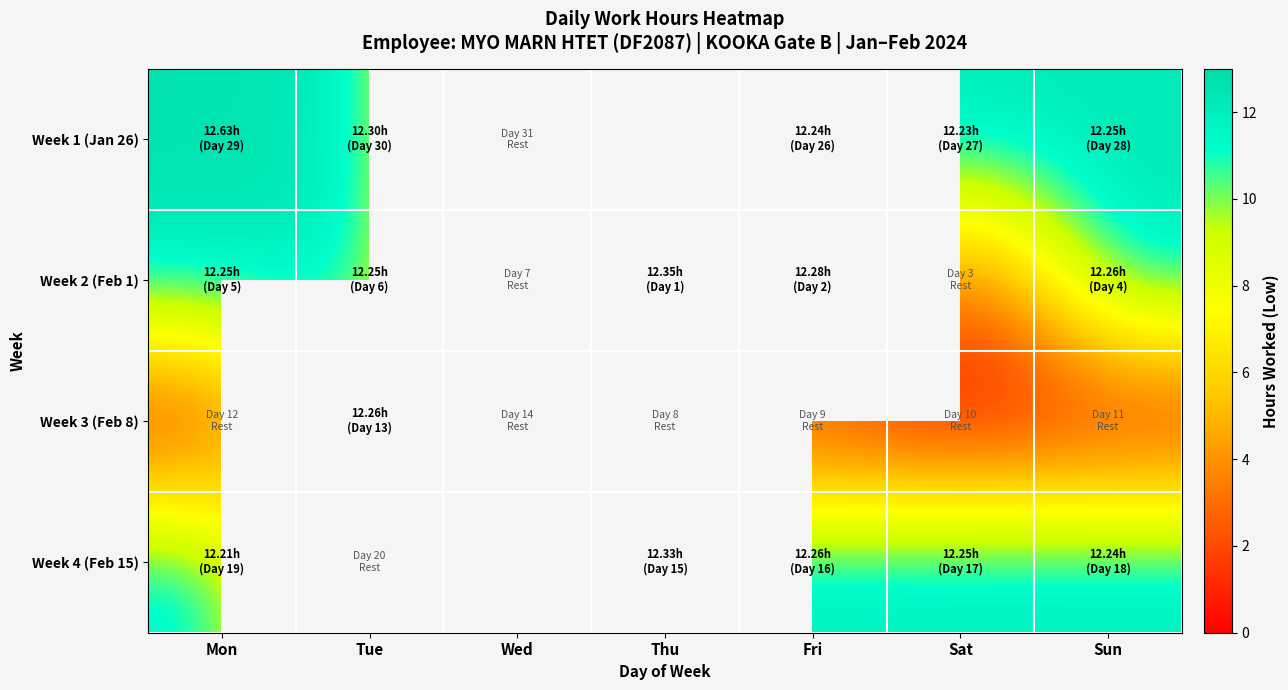

Between Sat and Sun, which is larger?

Sun